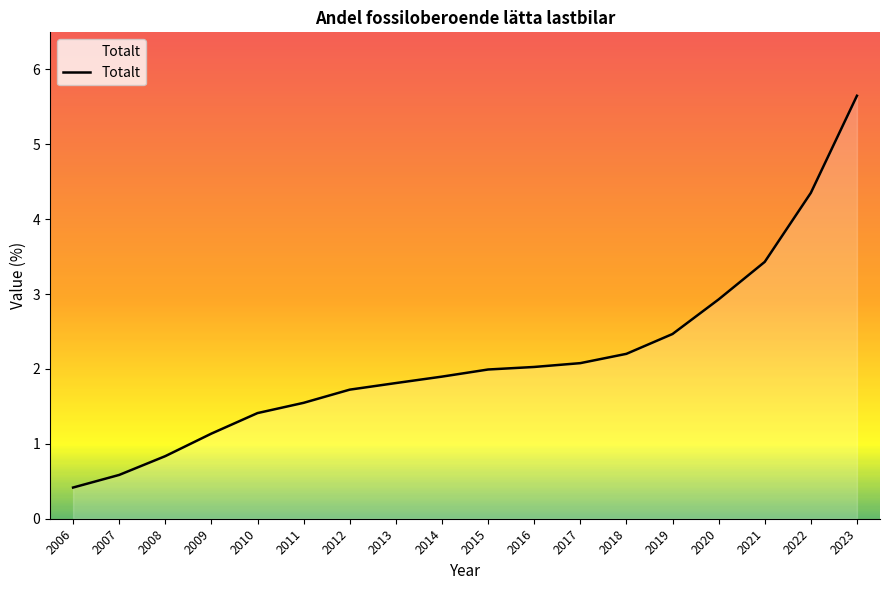

Where does the data first go above 1?

2009